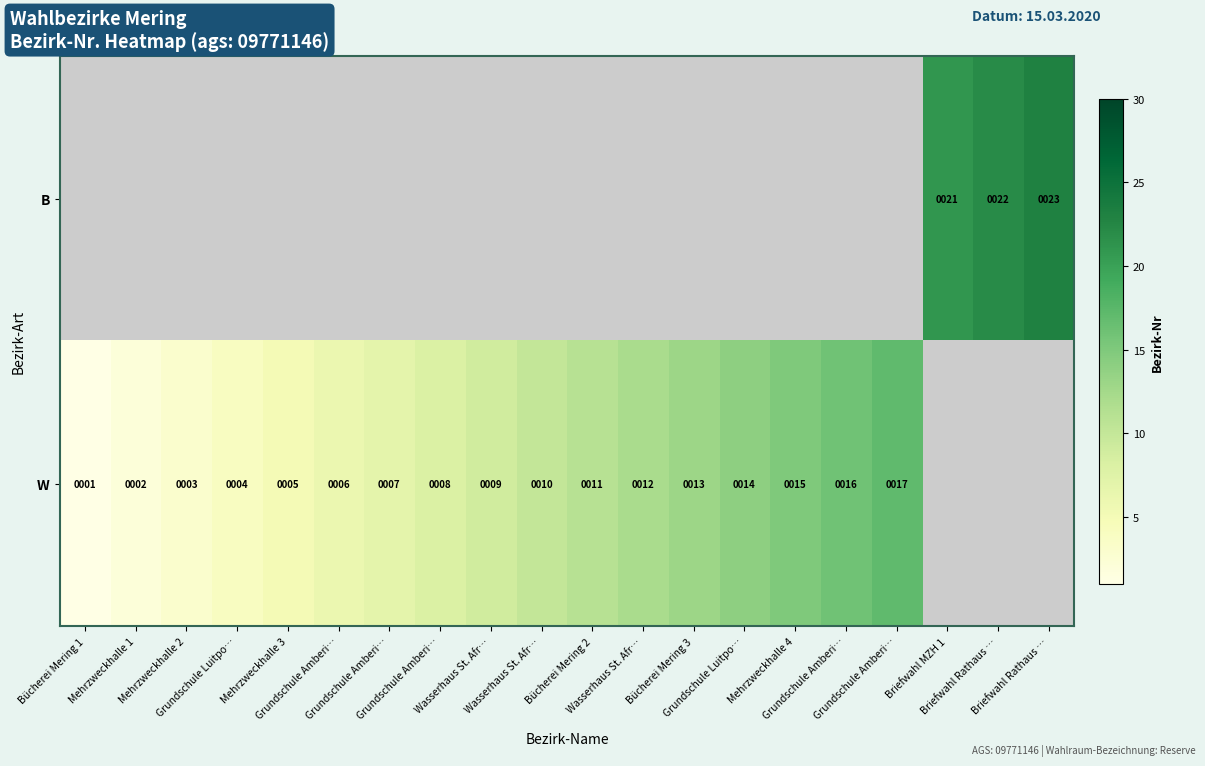

The B series shows 7.3 at Briefwahl Rathaus …. True or false?

False